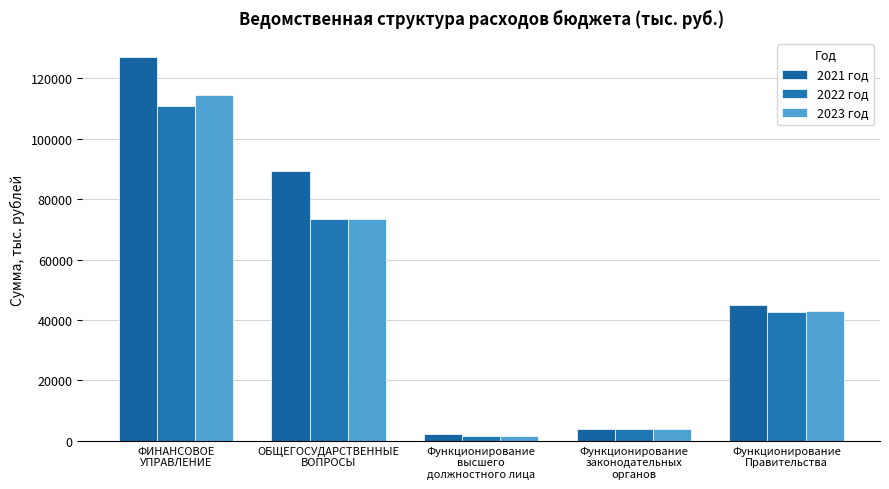

Which series has the largest range (max minus min)?

2021 год